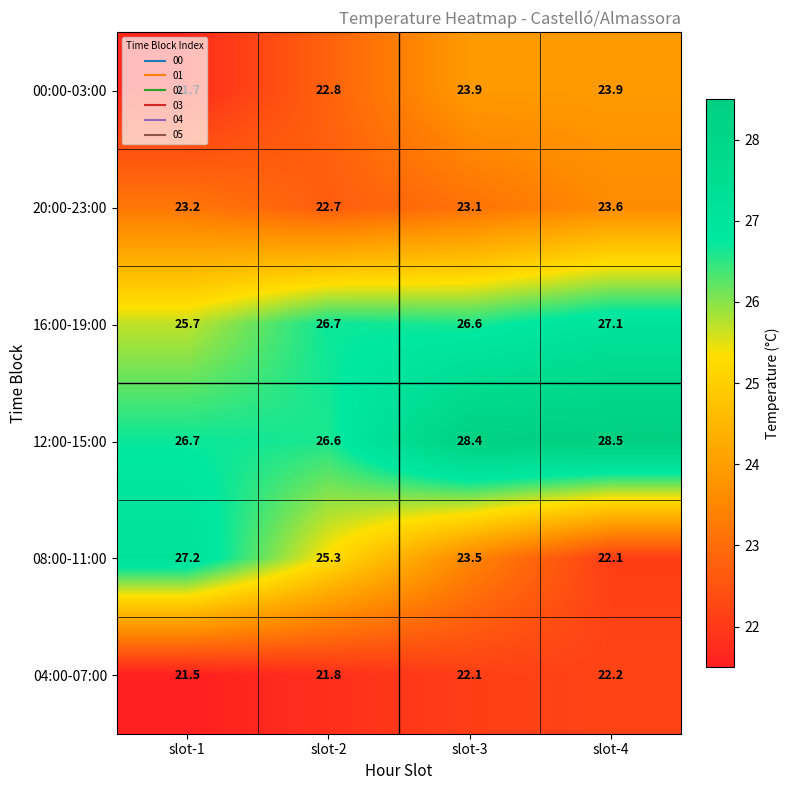

What value does the 12:00-15:00 series have at slot-2?

26.6